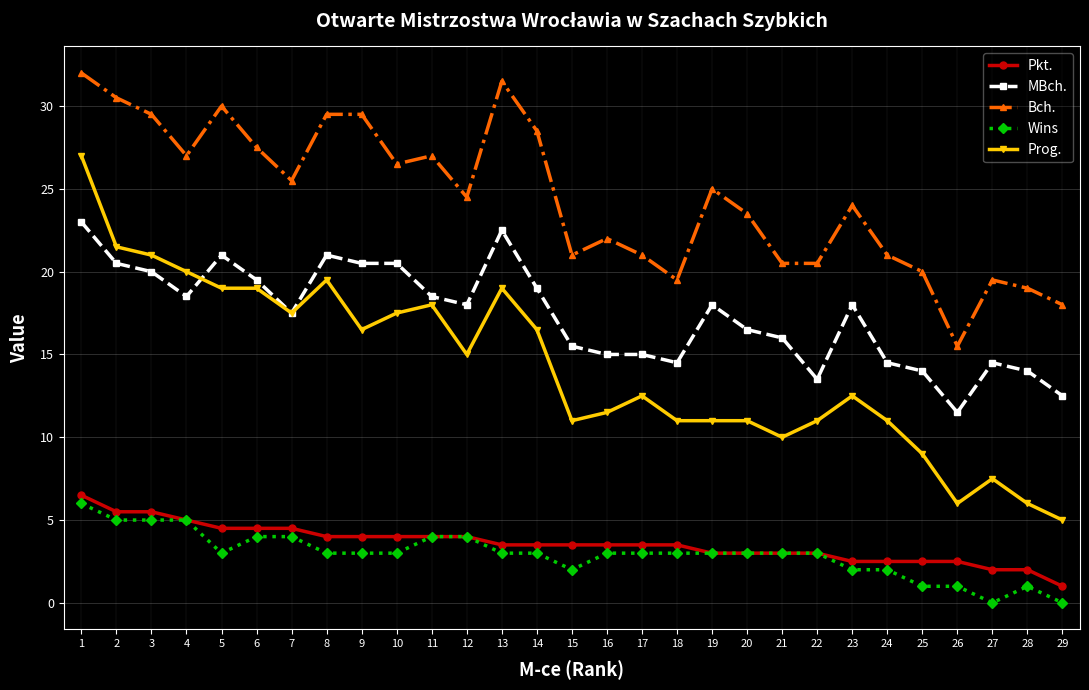

Count the number of categories in the chart.

29